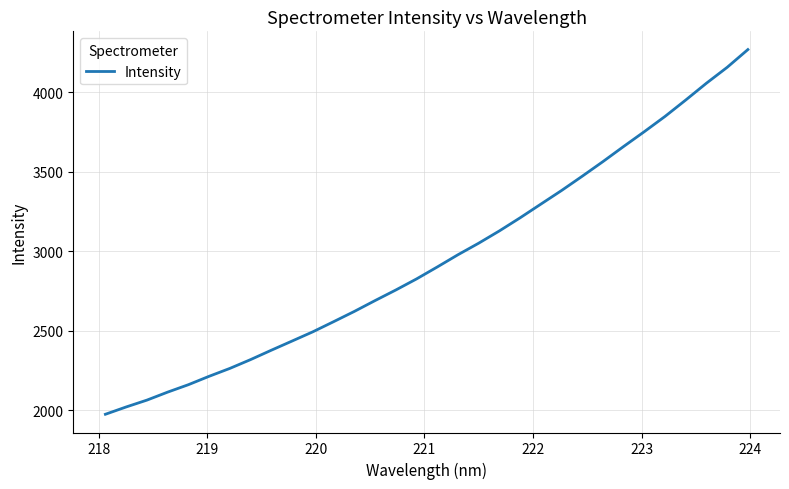

What is the maximum value shown in the chart?

4267.7